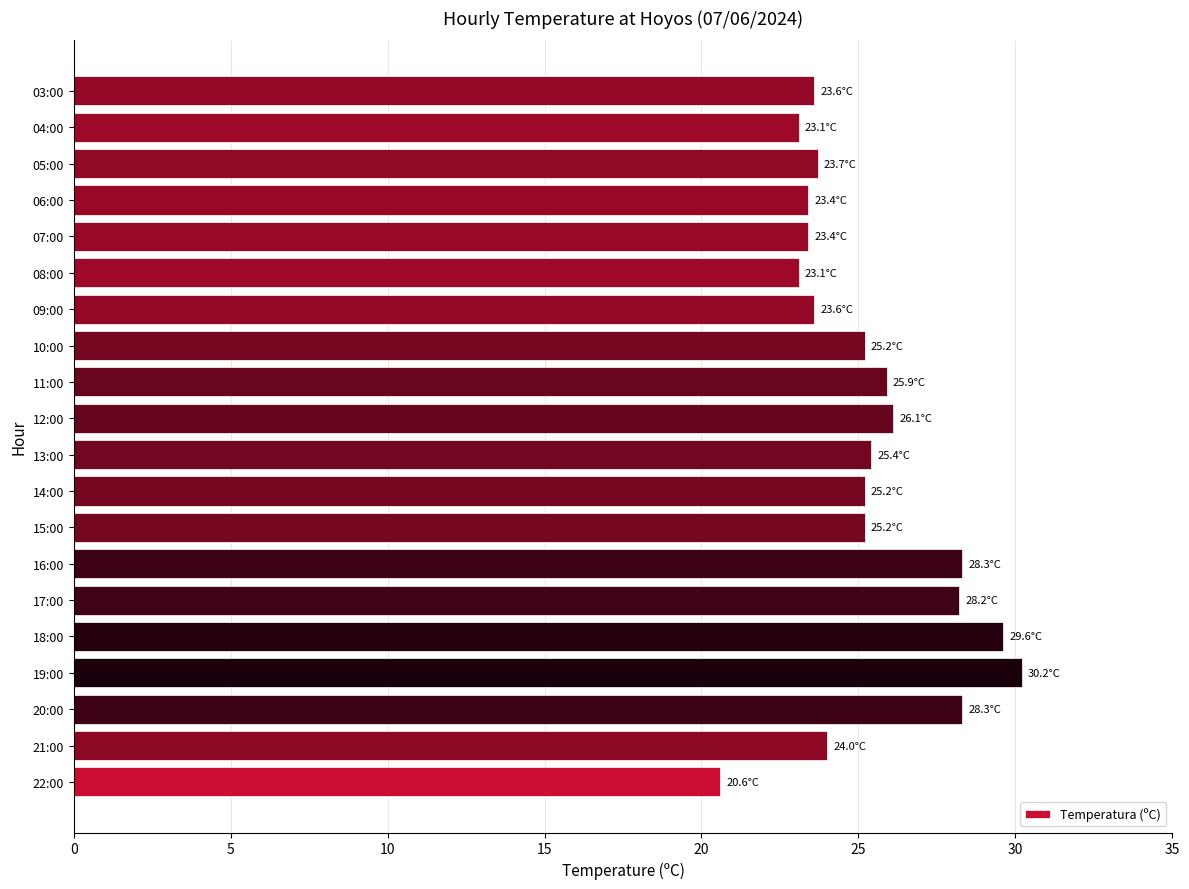

Which has a higher value, 03:00 or 17:00?

17:00